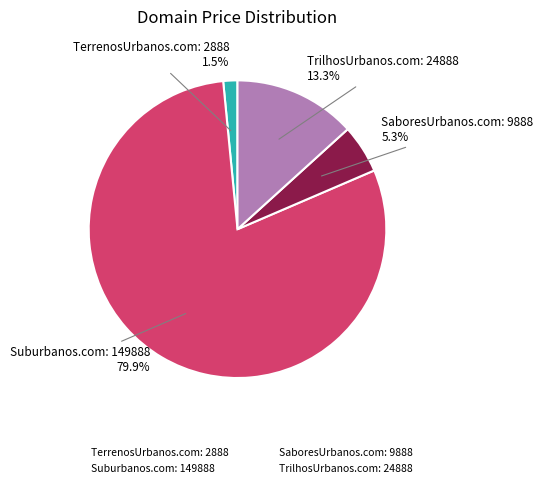

Between TerrenosUrbanos.com and TrilhosUrbanos.com, which is larger?

TrilhosUrbanos.com